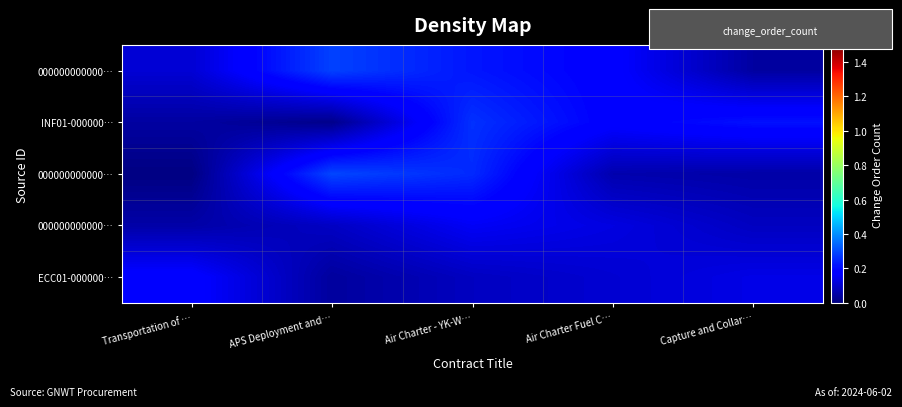

What is the difference between the highest and lowest values at Air Charter - YK-W…?

0.2